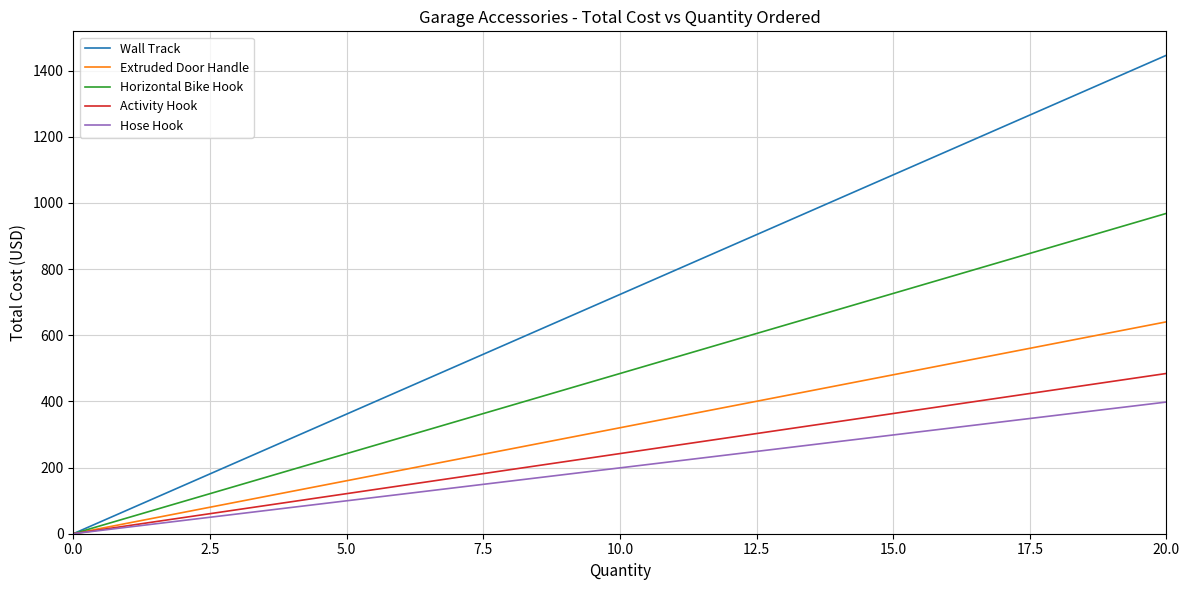

Which series has the largest total across all categories?

Wall Track